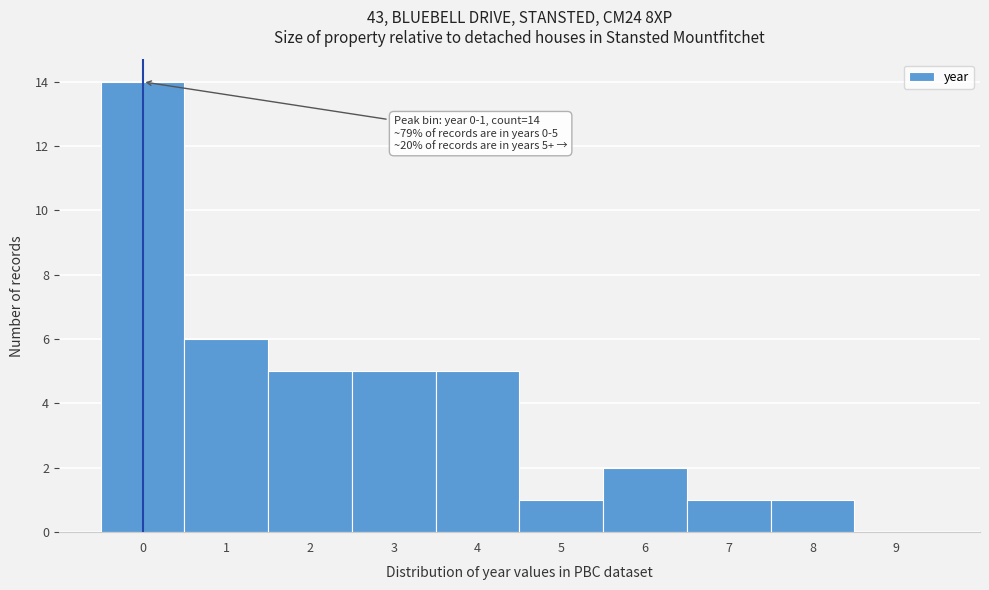

Reading right to left, transcribe all the data shown in this chart.

9=0	8=1	7=1	6=2	5=1	4=5	3=5	2=5	1=6	0=14